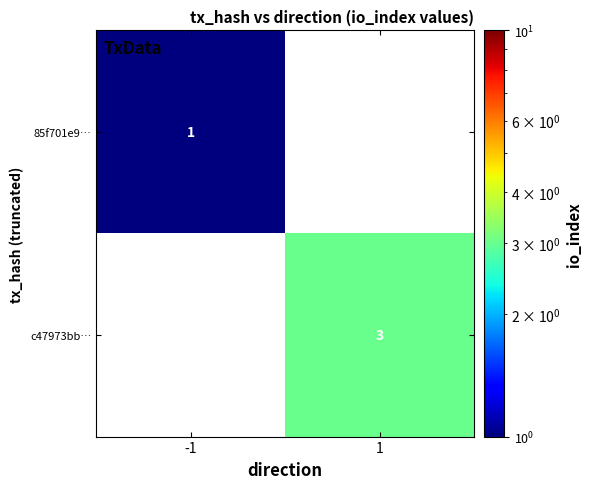

True or false: 85f701e9… has a value of 1 at -1.

True